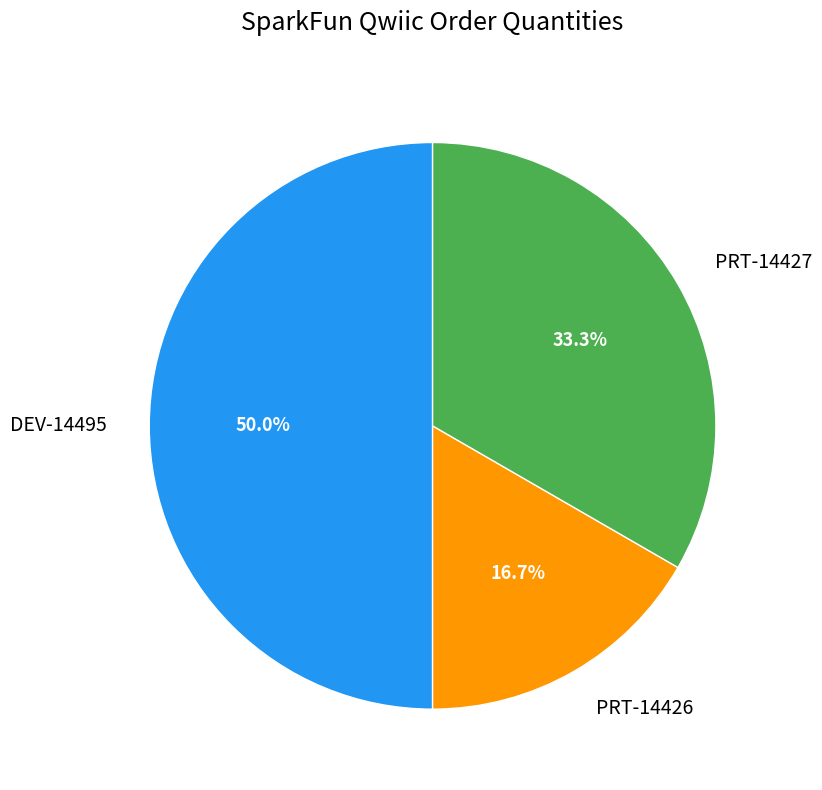

Does PRT-14427 represent more than half of the total?

No